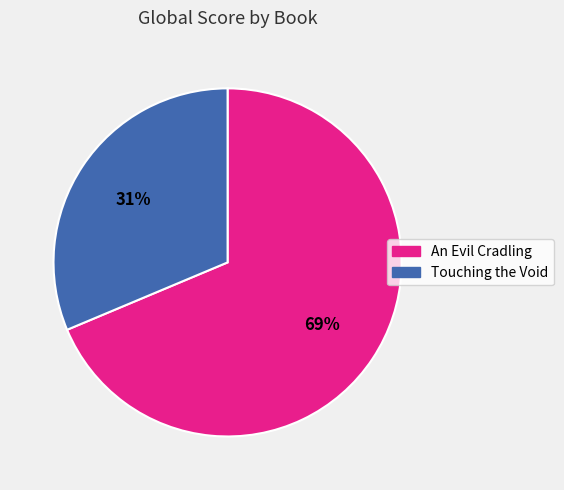

True or false: An Evil Cradling accounts for 80% of the total.

False